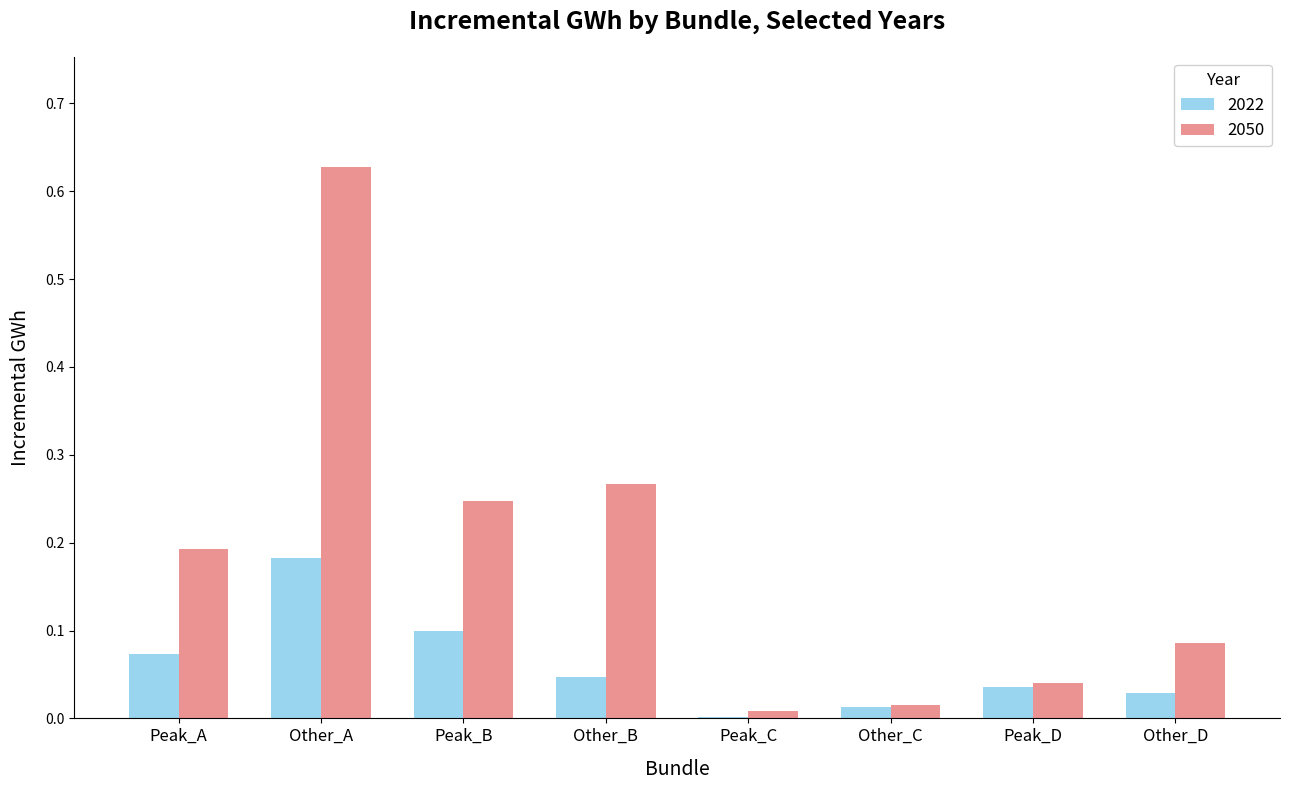

Which series changed the most between Peak_A and Peak_D?

2050